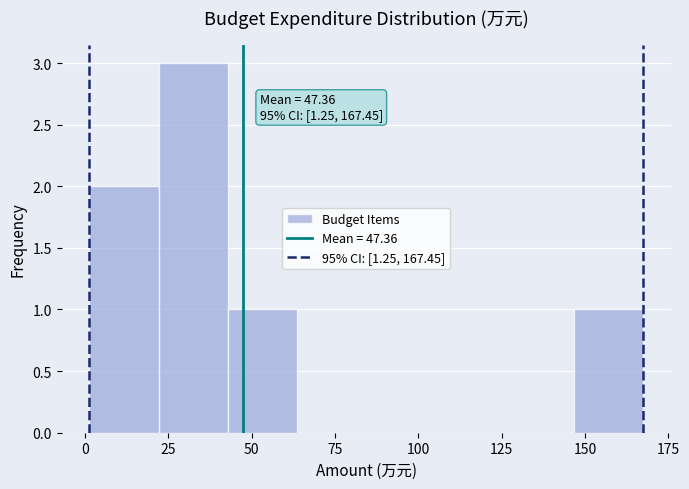

Which range on the x-axis has the tallest bar?

20 to 45